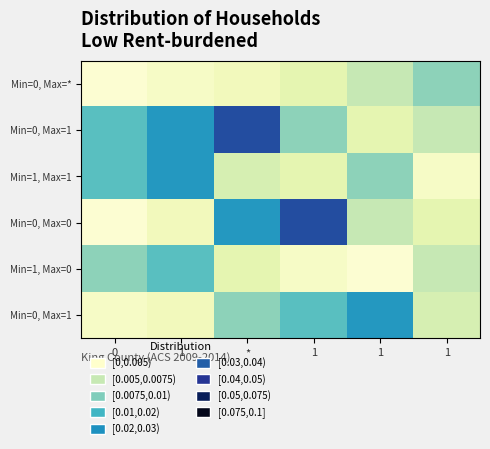

How many series are shown in this chart?

6